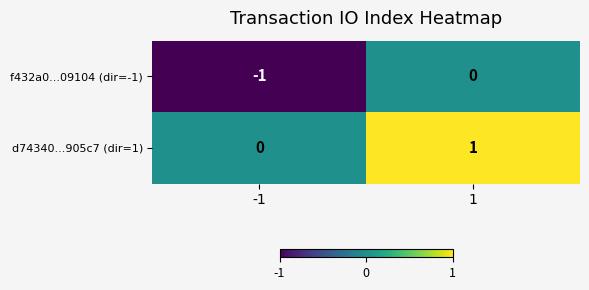

The value of d74340...905c7 (dir=1) at 1 is 2. True or false?

False